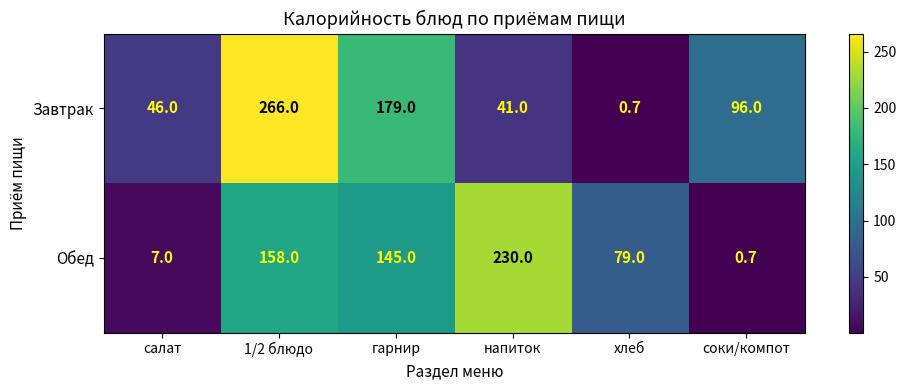

At which category is the sum across all series the highest?

1/2 блюдо